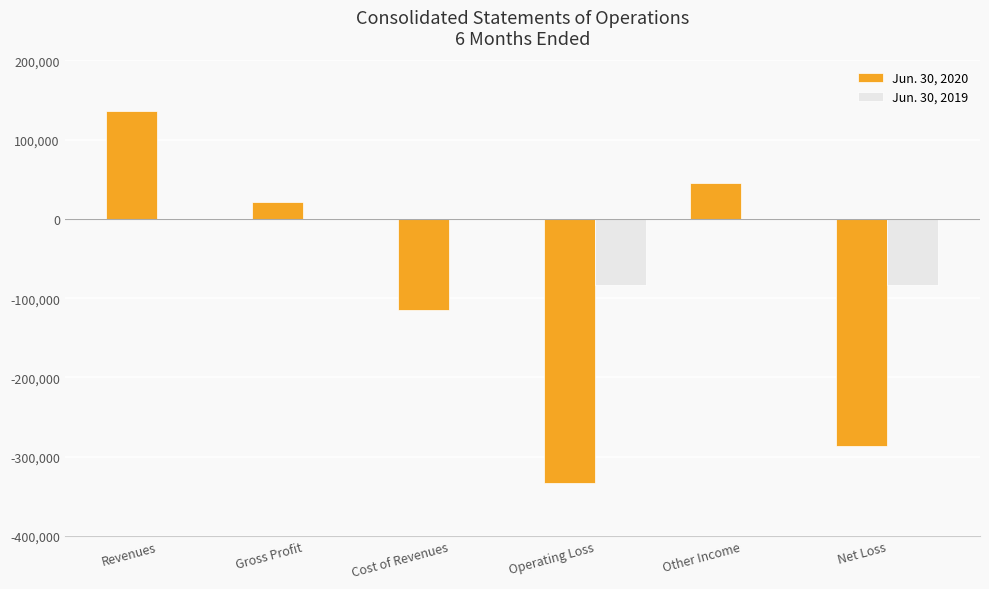

What is the sum of the Jun. 30, 2020 values at Gross Profit and Revenues?

157568